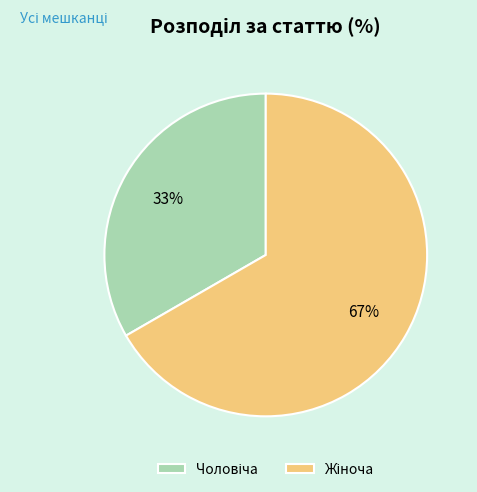

Does any single category account for the majority?

Yes